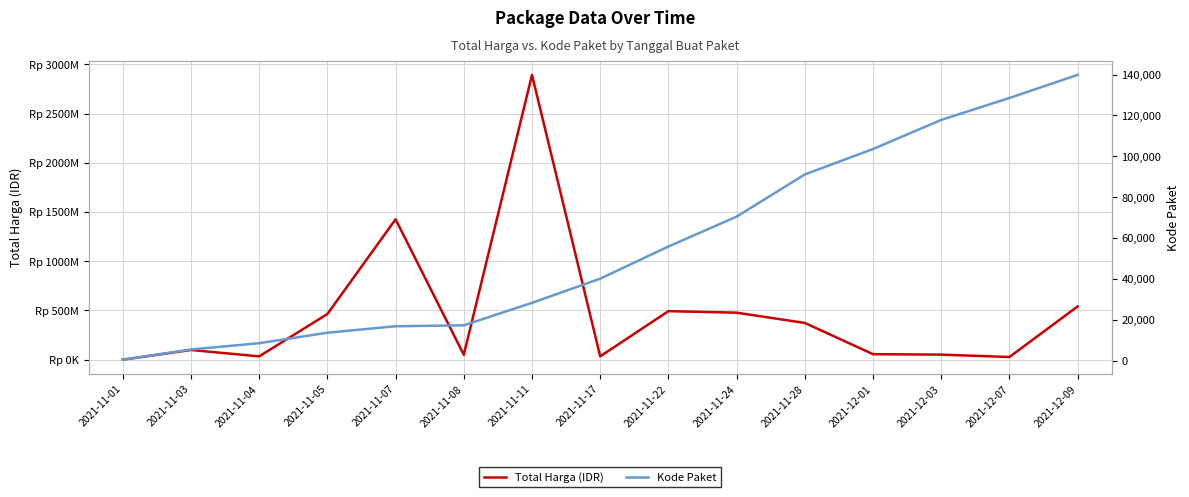

Which category has the highest value in the Kode Paket series?

2021-12-09